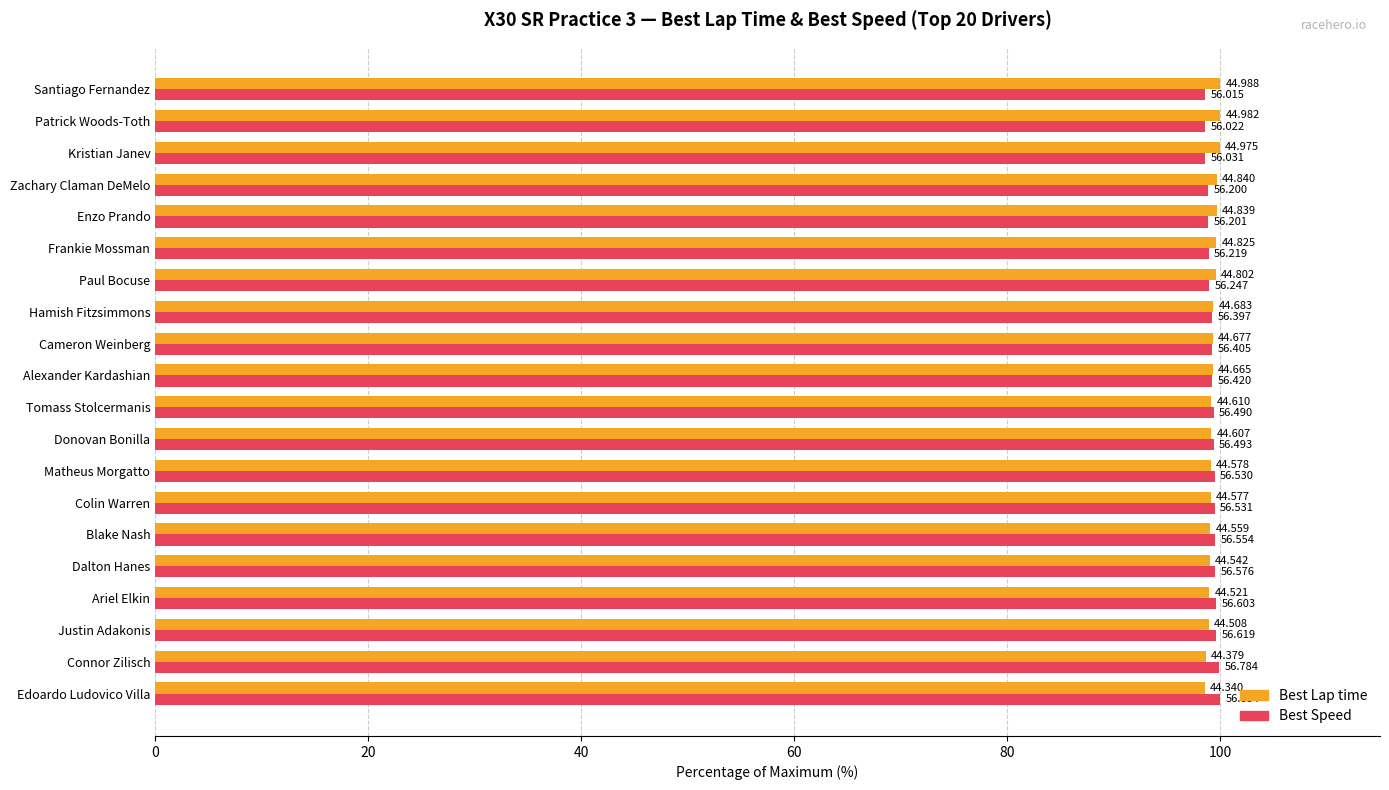

What is the value of the Best Lap time bar at the 12th from the left?

99.3